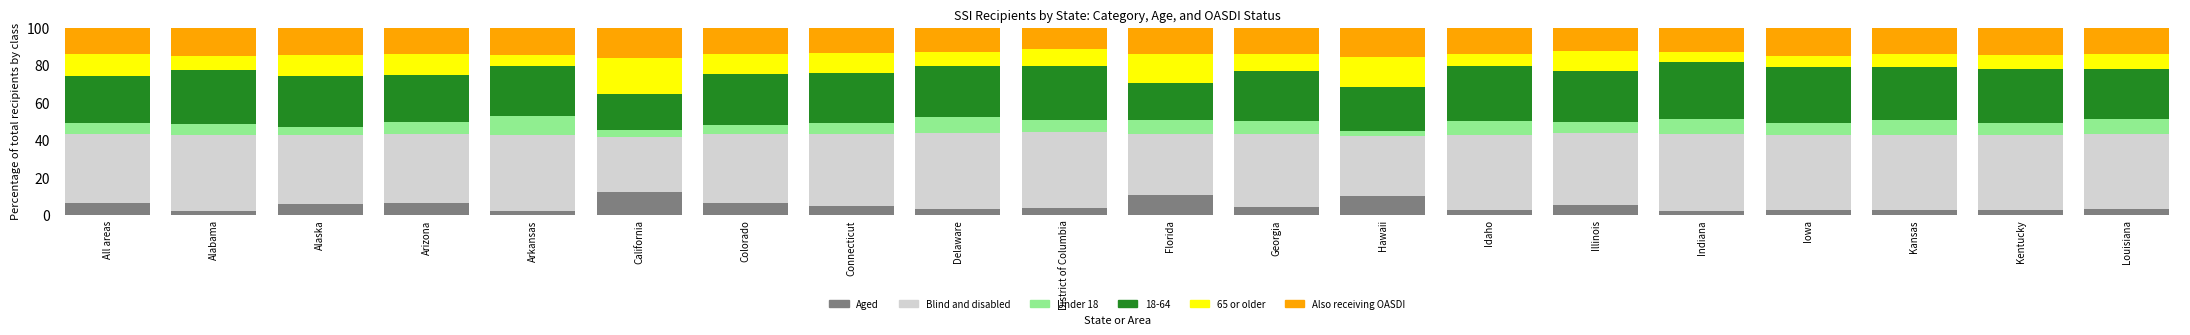

What is the highest value of the Aged series?

11.9